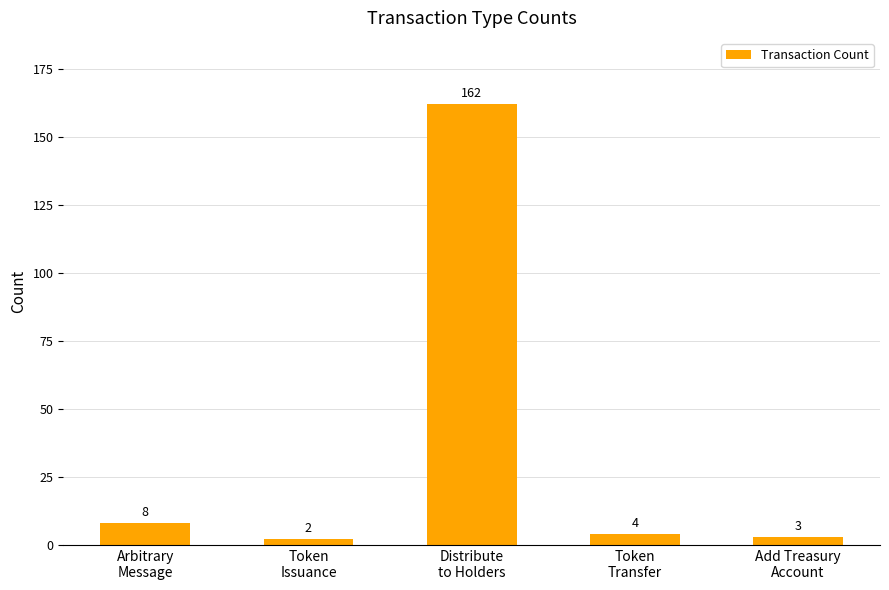

Are the bars horizontal?

No